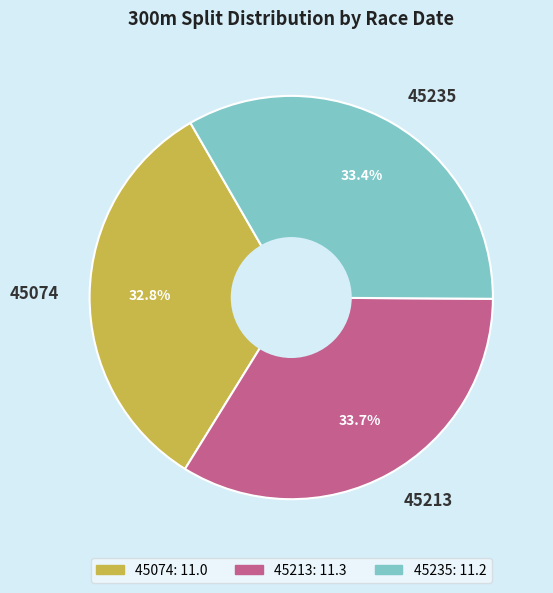

What is the smallest slice in the pie chart?

45074